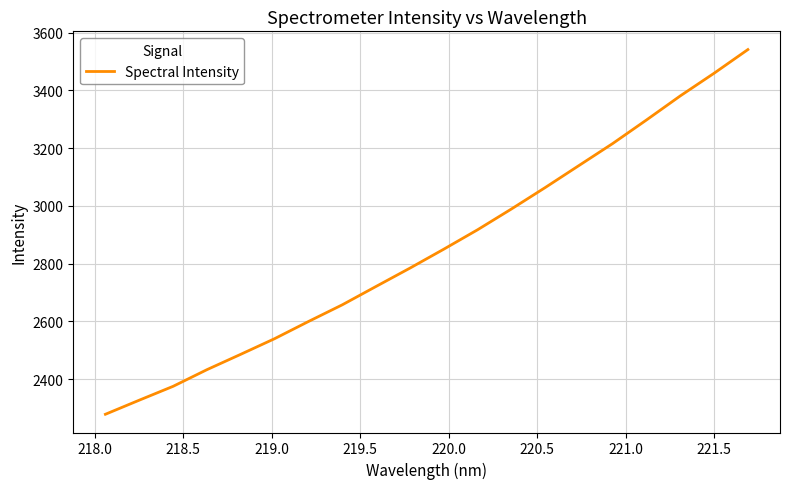

What is the difference between the second highest and second lowest values?

1132.2